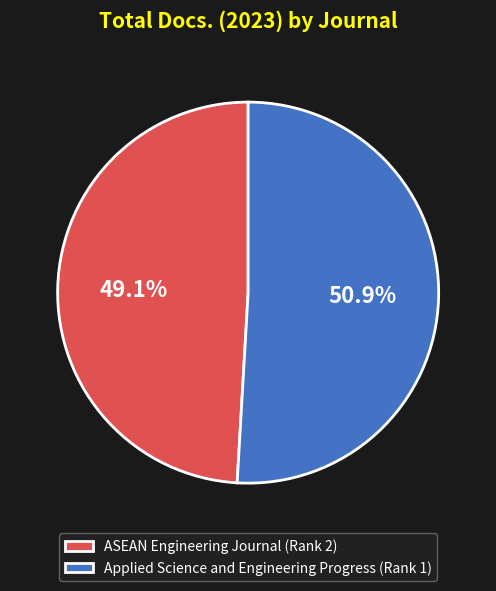

The Applied Science and Engineering Progress (Rank 1) slice represents 40% of the pie. True or false?

False